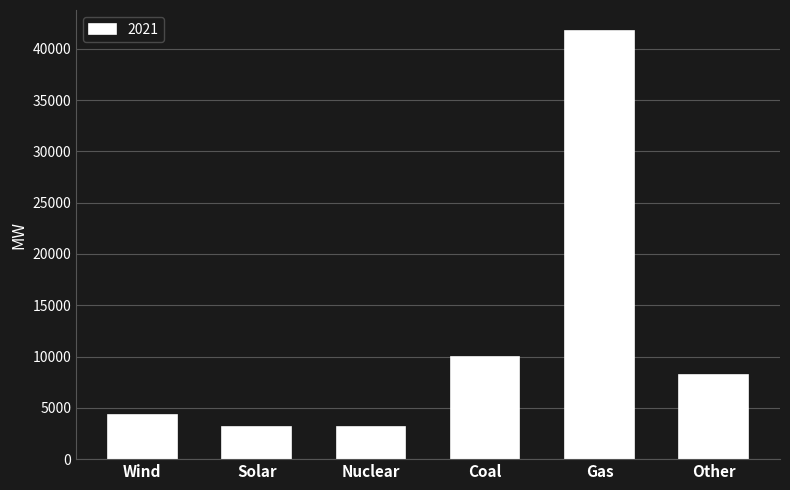

Read the value at Other.

8209.8